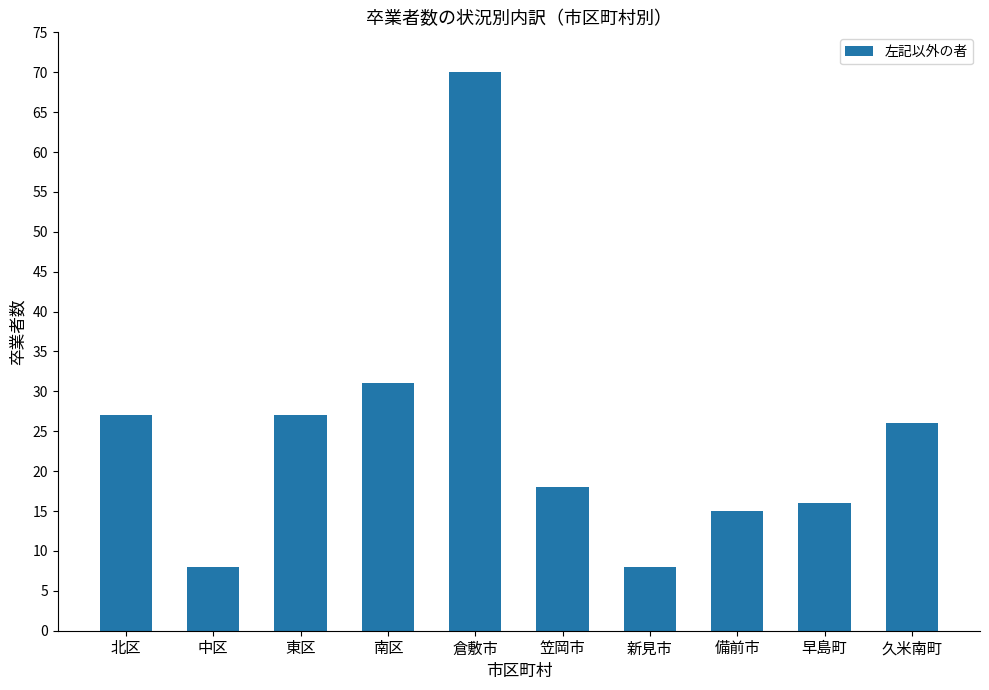

How many bars are there in total?

10